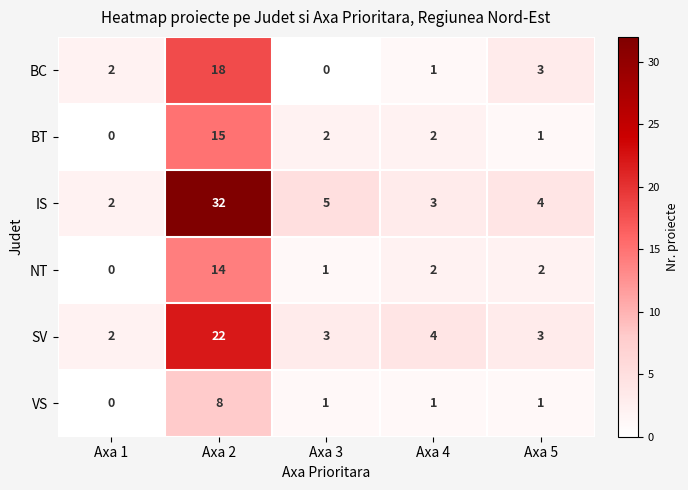

Count the number of data series in this chart.

6